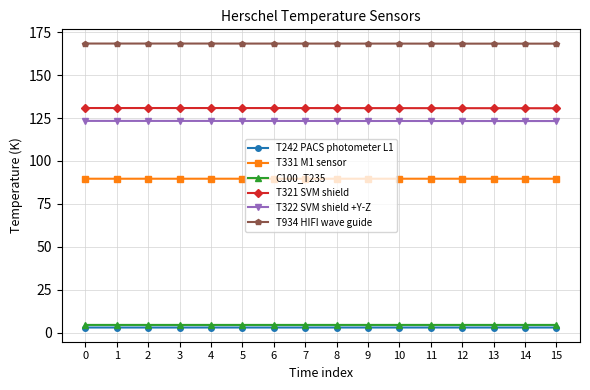

At how many categories does at least one series exceed 93?

16